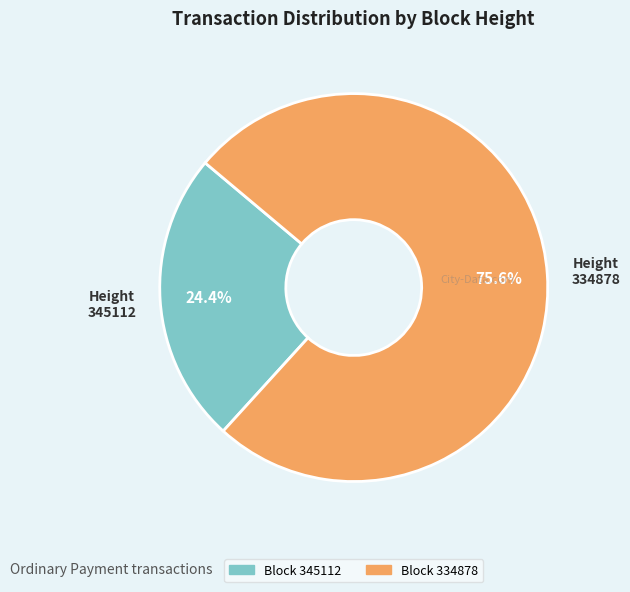

Is there any slice that represents more than half of the pie?

Yes